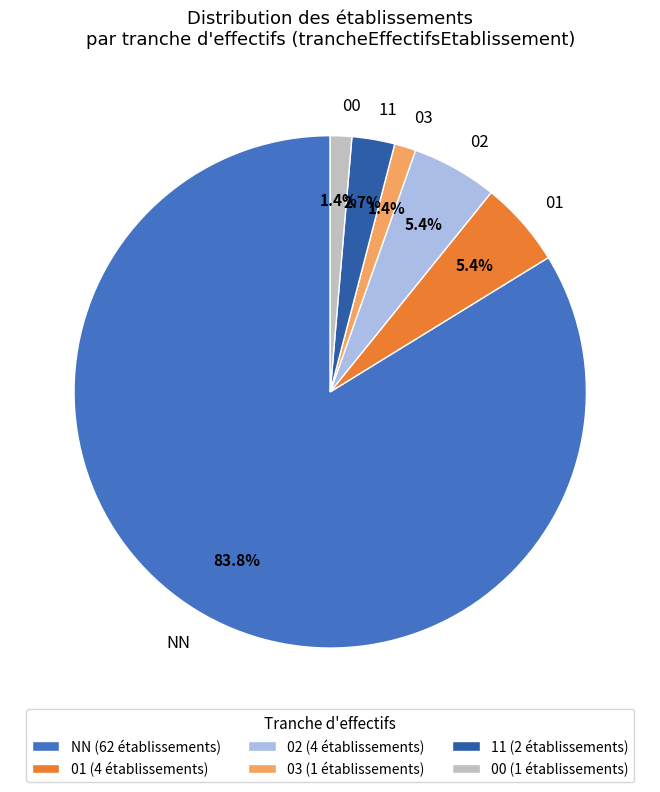

Is the sum of 03 and 02 greater than half?

No